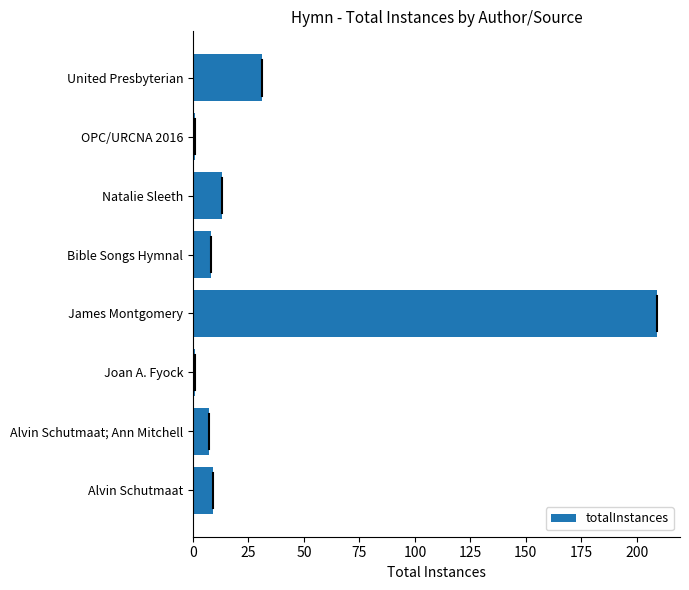

What is the ratio of the value at United Presbyterian to the value at Natalie Sleeth?

2.4